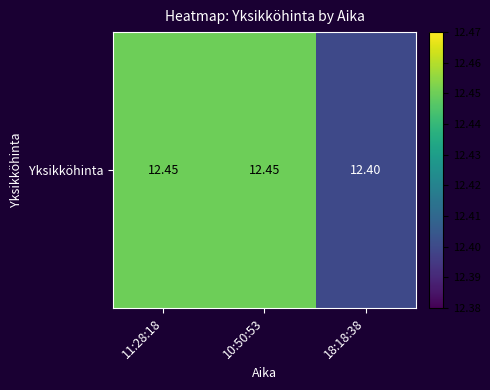

Reading left to right, list all the values displayed in this chart.

11:28:18=12.4	10:50:53=12.4	18:18:38=12.4